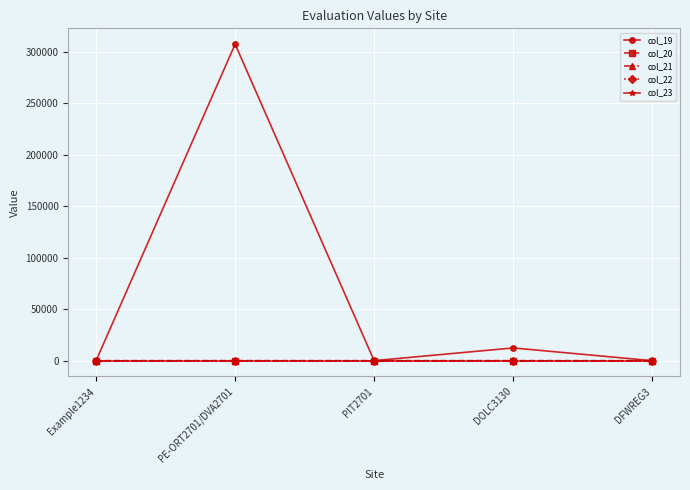

Does the chart display data point markers on the line(s)?

Yes